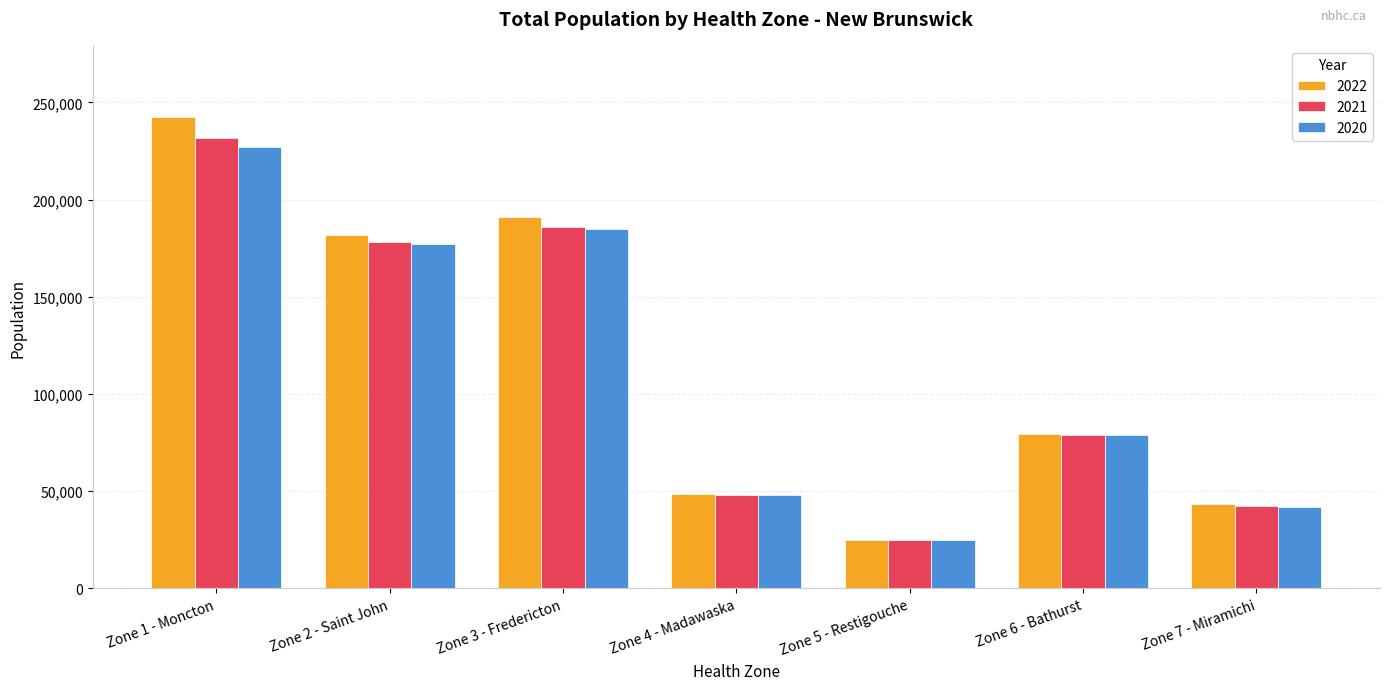

What position from the left is Zone 6 - Bathurst?

6